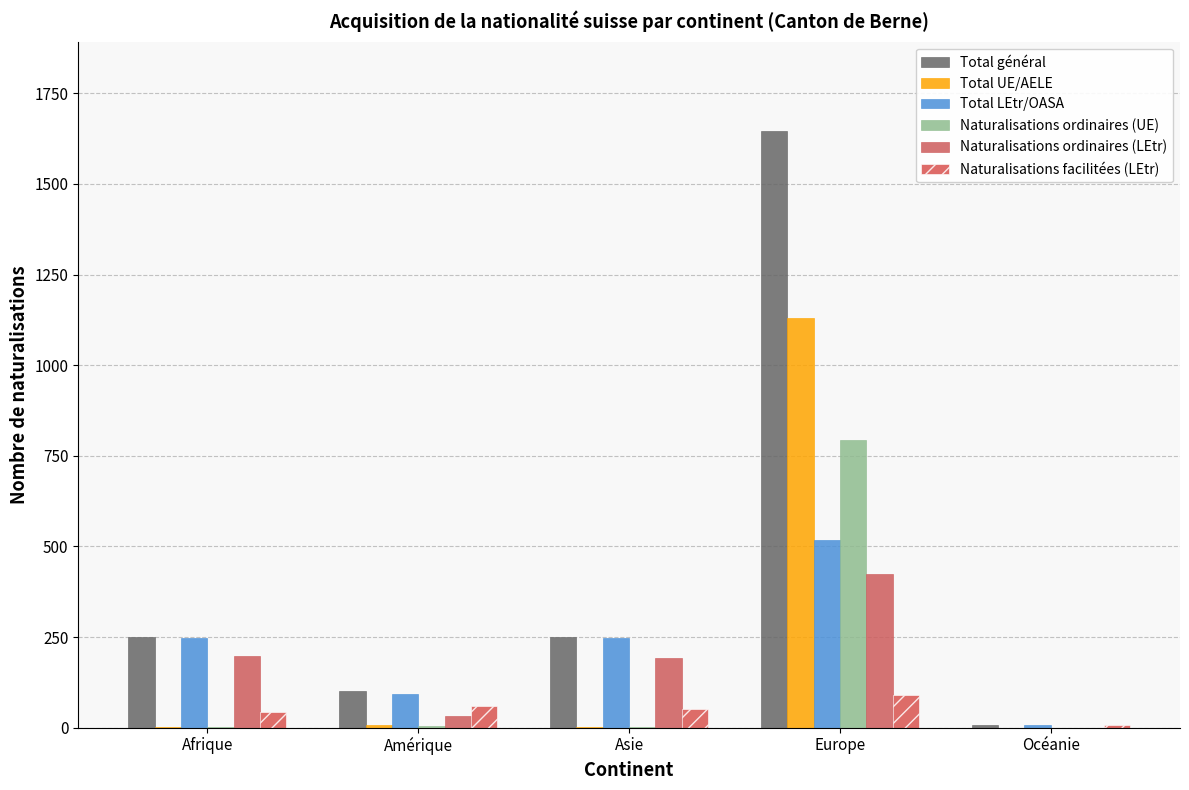

Reading left to right, list all the values displayed in this chart.

Total général: Afrique=249	Amérique=100	Asie=249	Europe=1646	Océanie=6
Total UE/AELE: Afrique=2	Amérique=6	Asie=2	Europe=1129	Océanie=0
Total LEtr/OASA: Afrique=247	Amérique=94	Asie=247	Europe=517	Océanie=6
Naturalisations ordinaires (UE): Afrique=2	Amérique=5	Asie=2	Europe=793	Océanie=0
Naturalisations ordinaires (LEtr): Afrique=197	Amérique=32	Asie=192	Europe=425	Océanie=0
Naturalisations facilitées (LEtr): Afrique=44	Amérique=59	Asie=51	Europe=89	Océanie=6